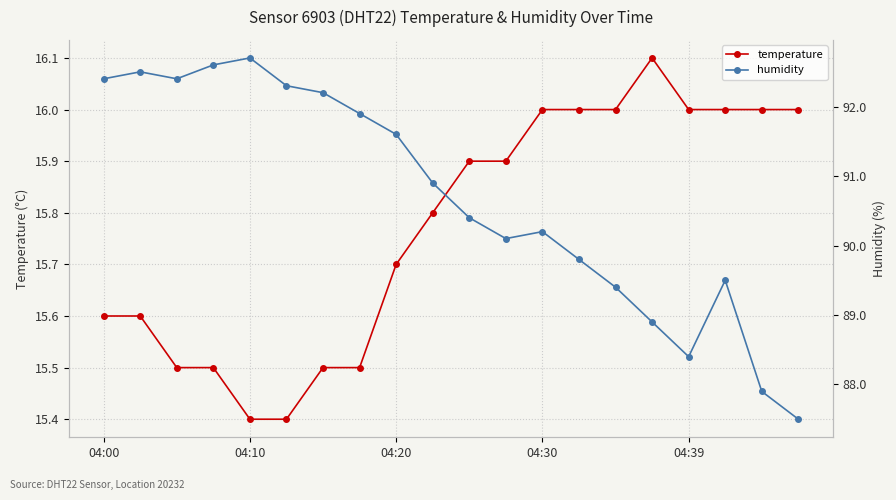

What is the value of the humidity point at the 15th from the left?

89.4